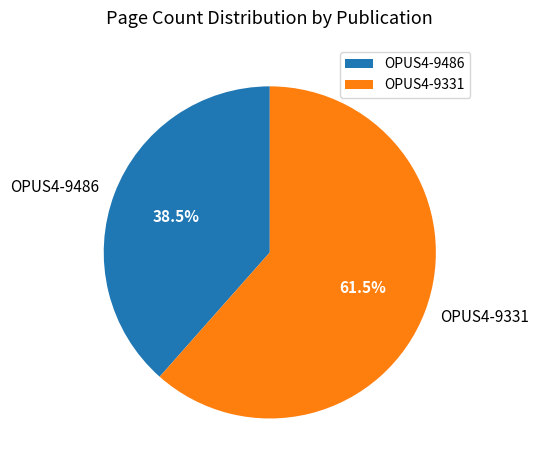

Is there a majority slice in this chart?

Yes